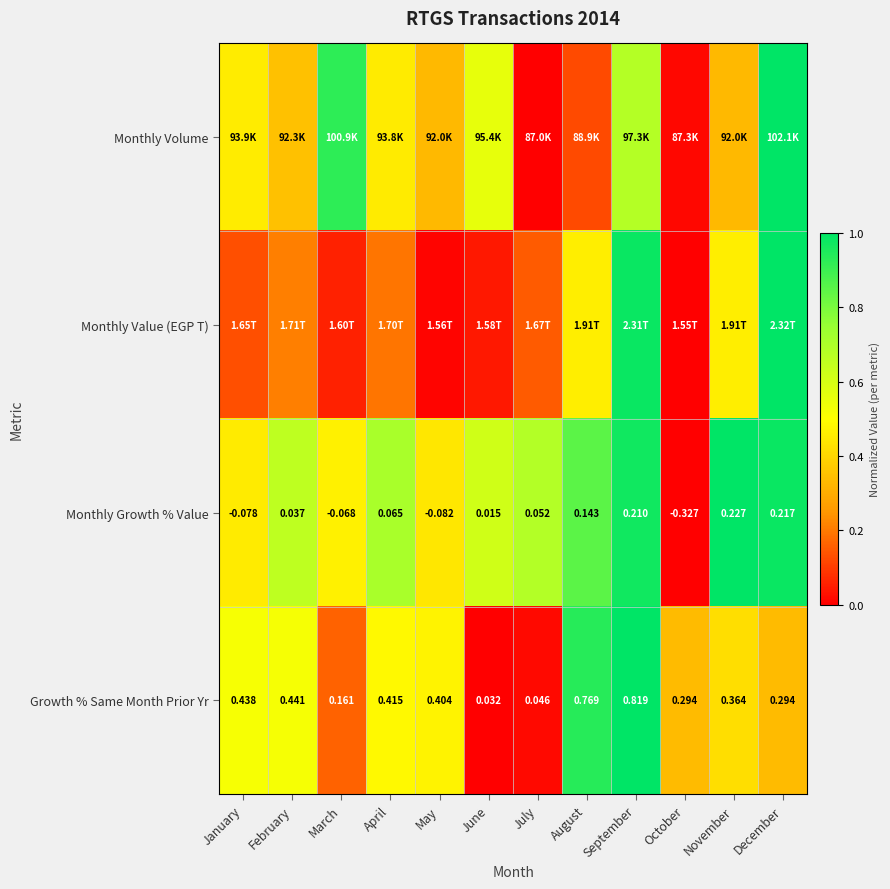

At which label is Growth % Same Month Prior Yr closest to 0?

June